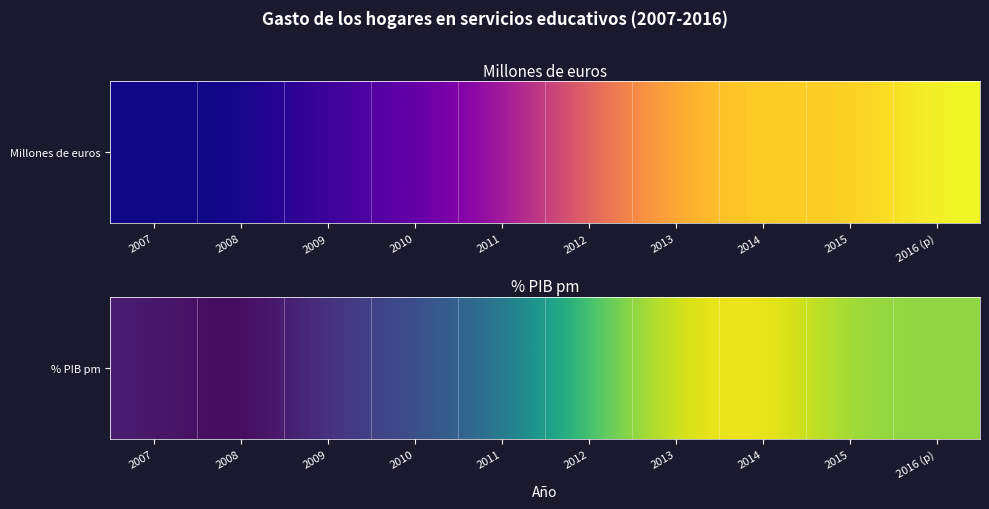

The value at 2008 is 0.0. True or false?

True